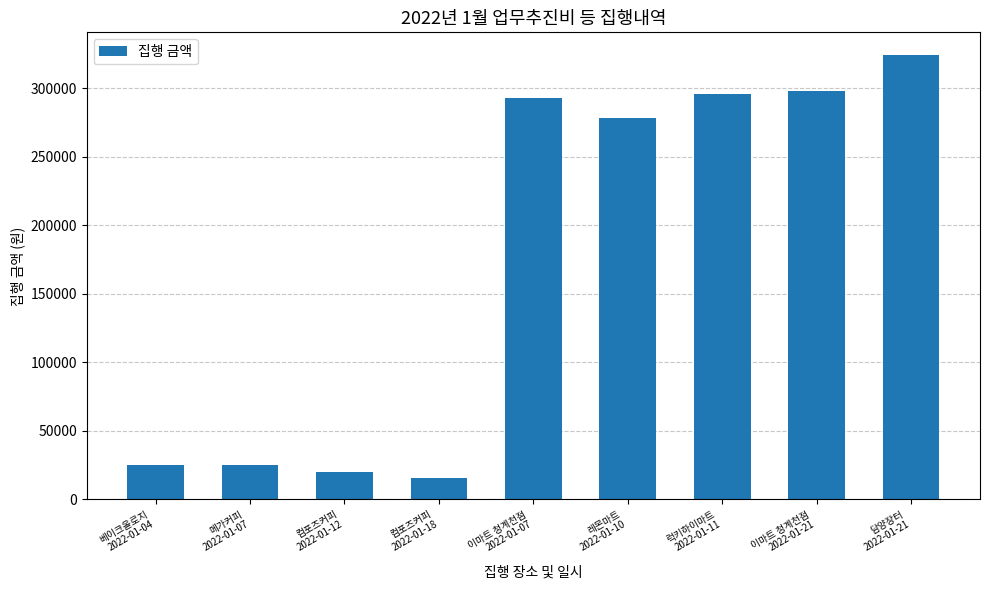

What is the value of the 3rd bar from the left?

20000